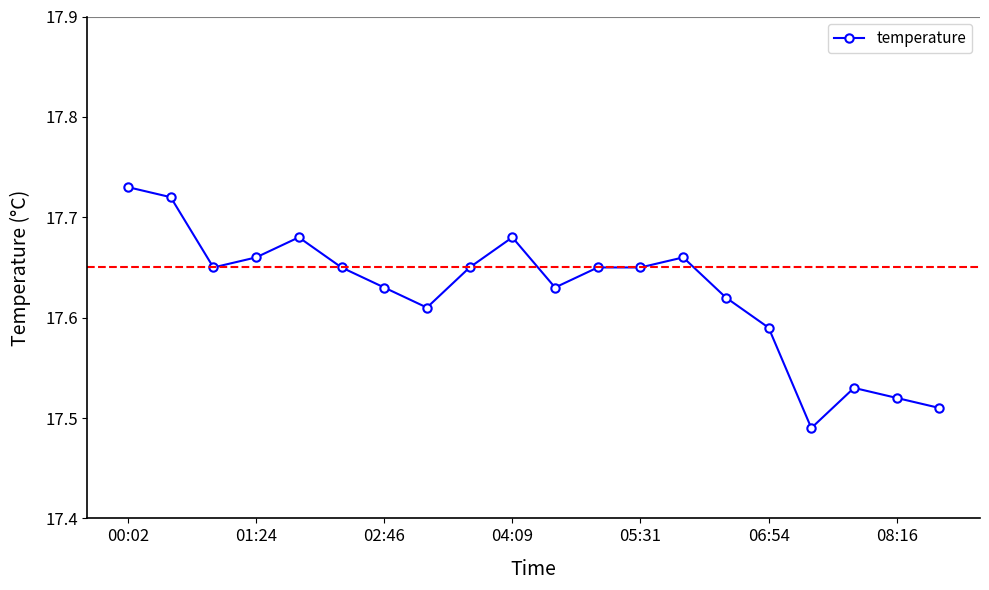

What is the sum of all values?

352.5